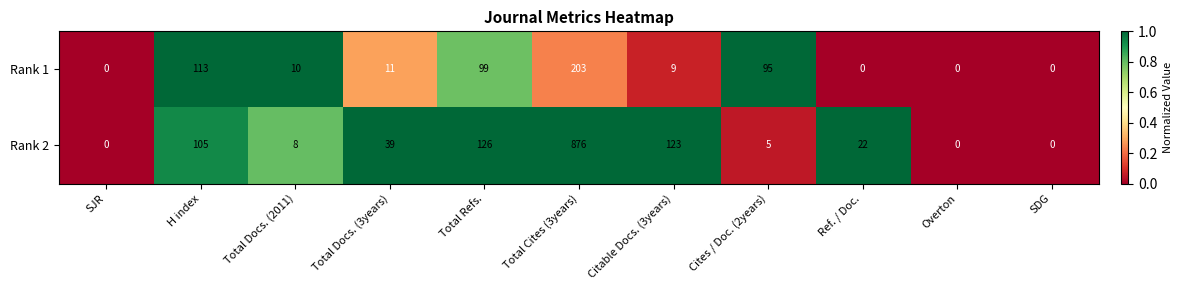

What is the spread (max minus min) of values at Citable Docs. (3years)?

114